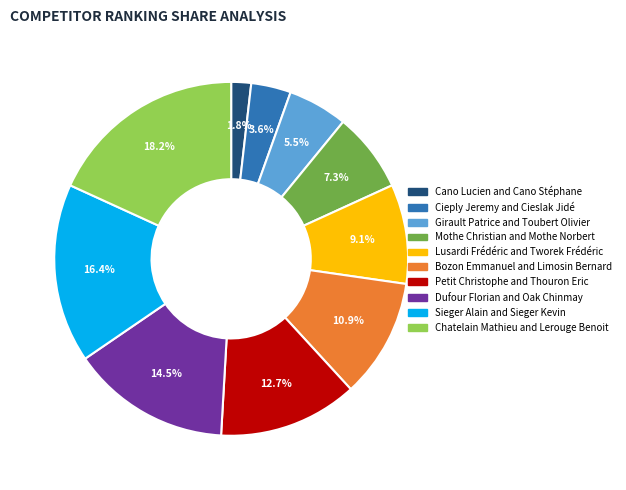

Rank the categories by value from highest to lowest.

Chatelain Mathieu and Lerouge Benoit, Sieger Alain and Sieger Kevin, Dufour Florian and Oak Chinmay, Petit Christophe and Thouron Eric, Bozon Emmanuel and Limosin Bernard, Lusardi Frédéric and Tworek Frédéric, Mothe Christian and Mothe Norbert, Girault Patrice and Toubert Olivier, Cieply Jeremy and Cieslak Jidé, Cano Lucien and Cano Stéphane